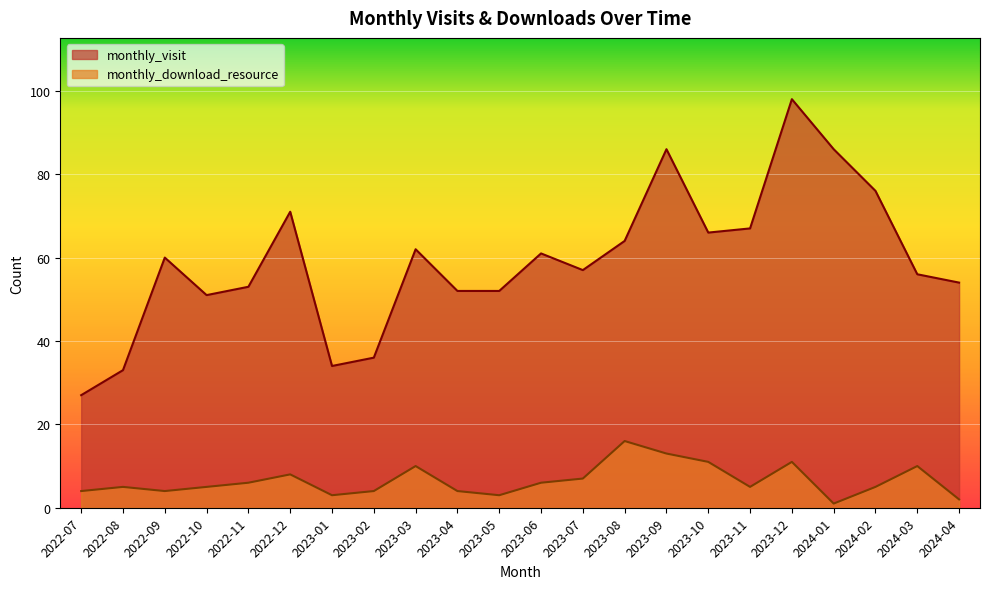

Where is monthly_download_resource nearest to the value 8?

2022-12